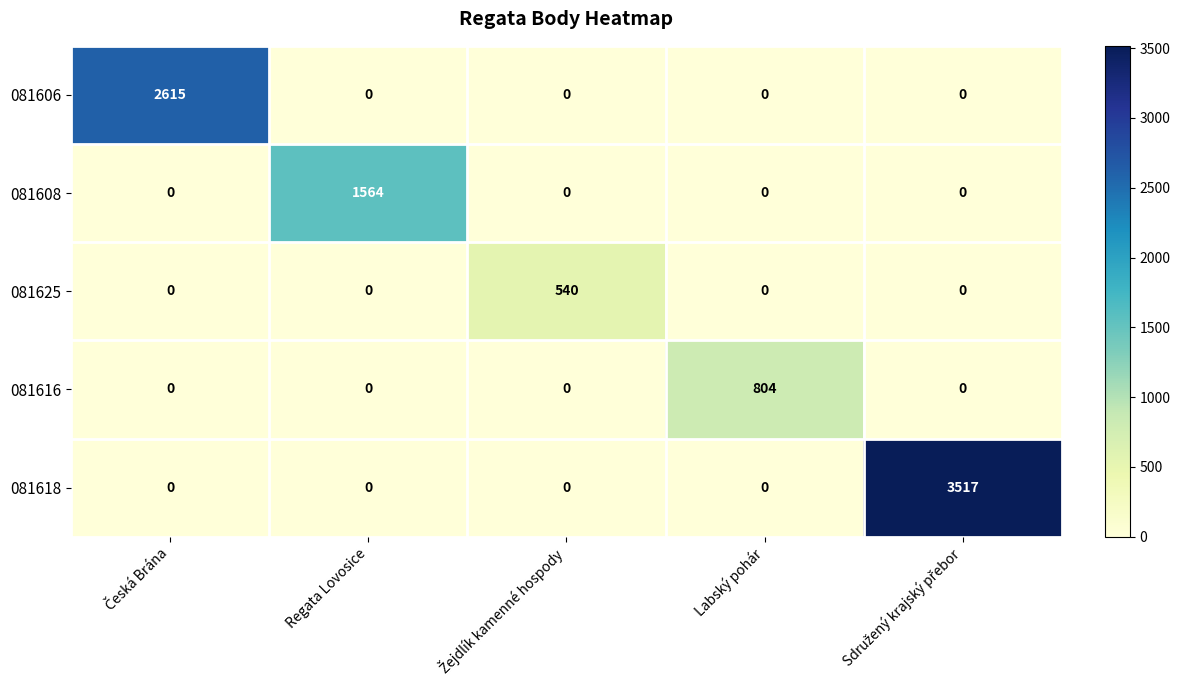

What is the greatest value displayed?

3517